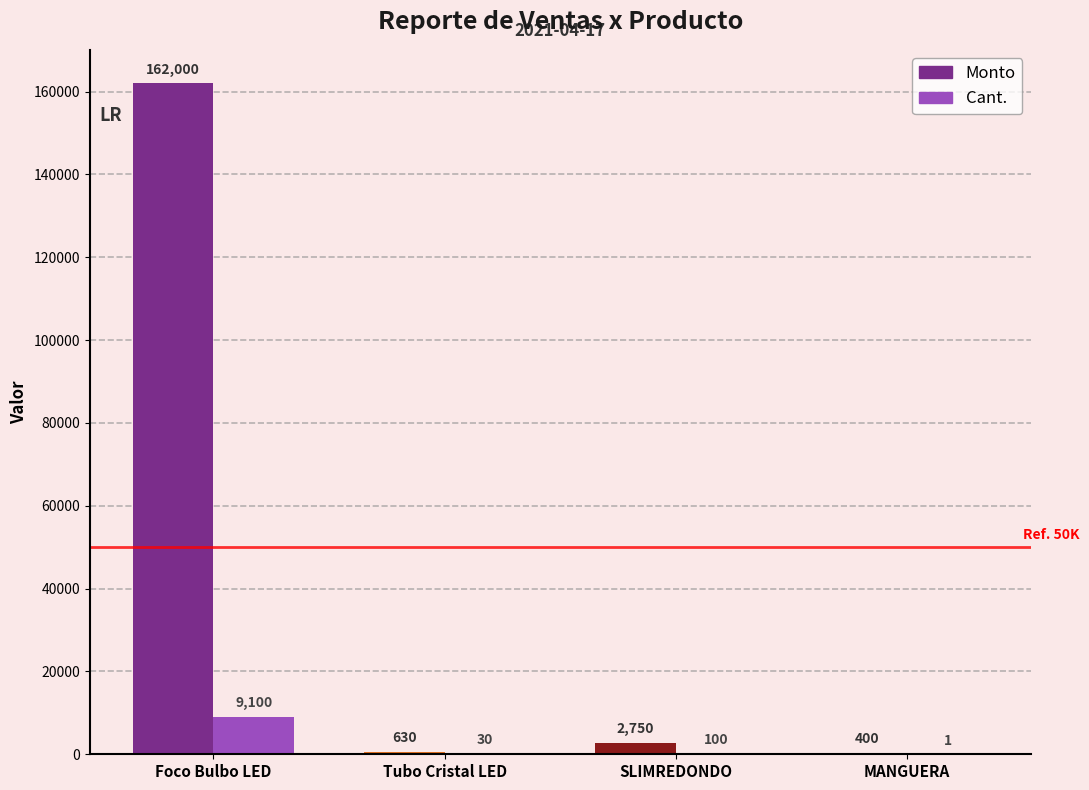

List the series in order of their overall mean, lowest first.

Cant., Monto